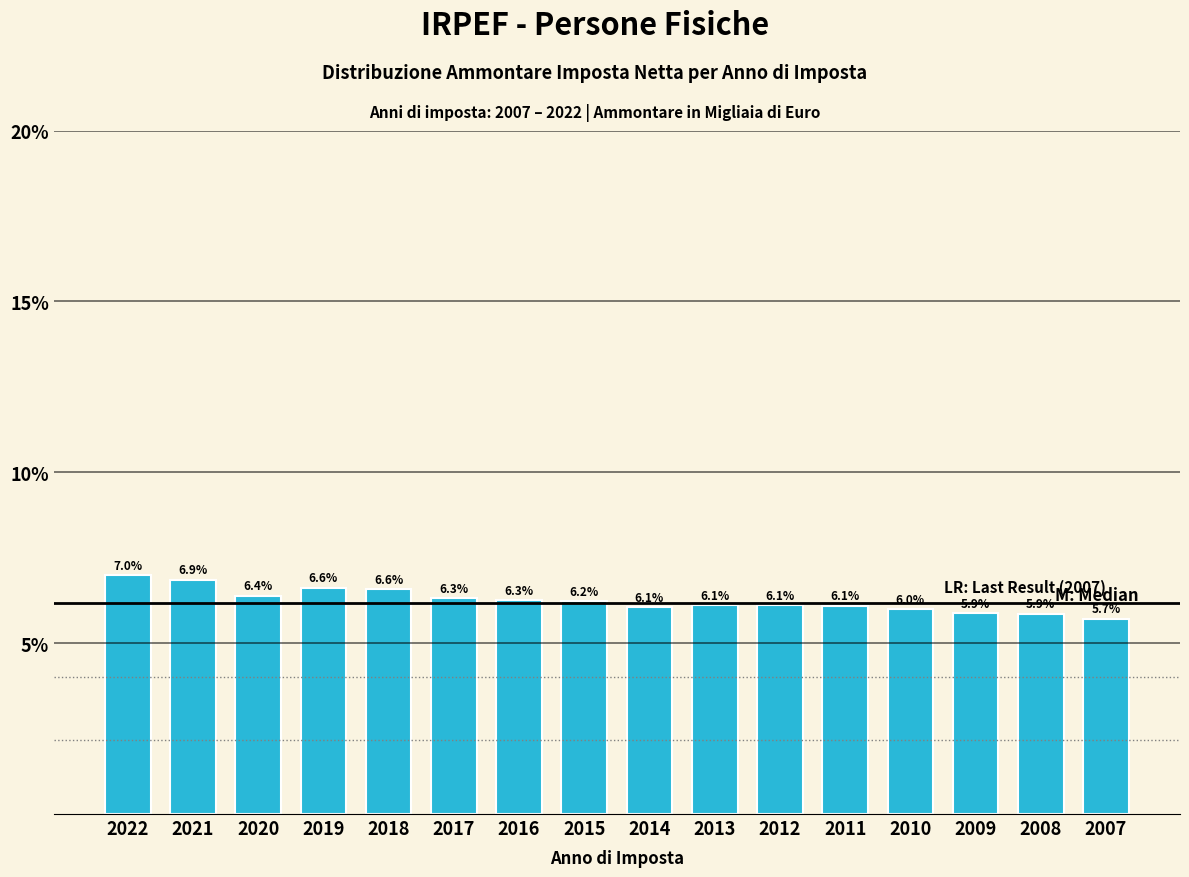

Reading left to right, transcribe all the data shown in this chart.

7.0	6.9	6.4	6.6	6.6	6.3	6.3	6.2	6.1	6.1	6.1	6.1	6.0	5.9	5.9	5.7